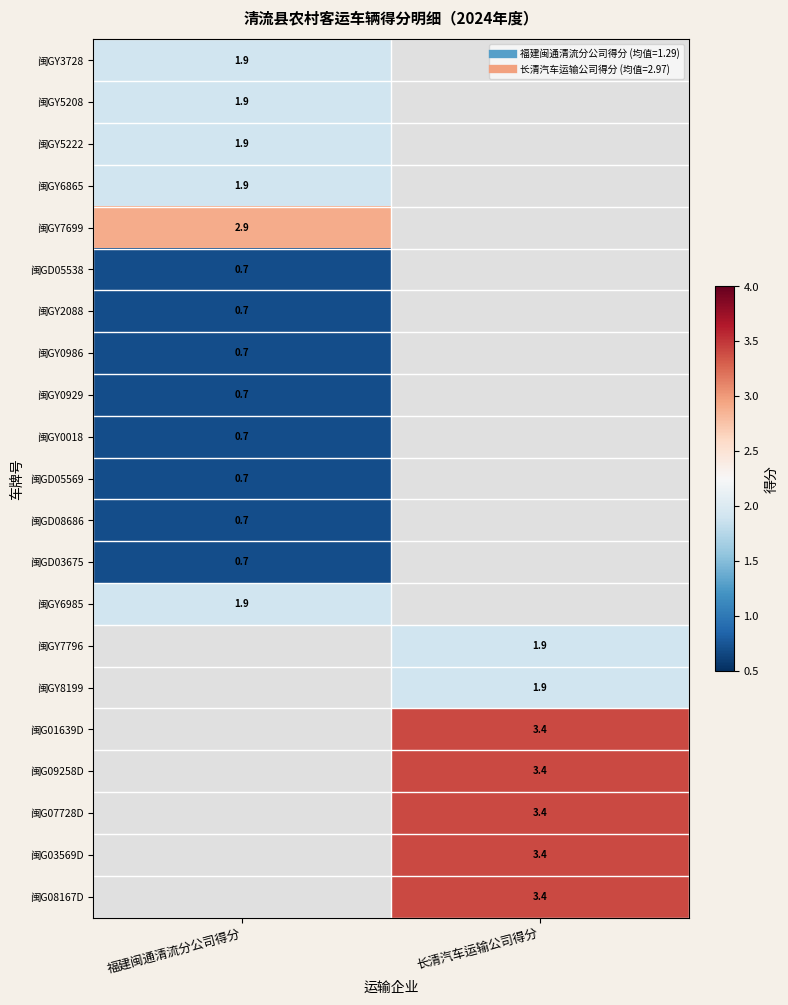

Rank the series at 福建闽通清流分公司得分 from highest to lowest value.

闽GY7699, 闽GY3728, 闽GY5208, 闽GY5222, 闽GY6865, 闽GY6985, 闽GY7796, 闽GY8199, 闽G01639D, 闽G09258D, 闽G07728D, 闽G03569D, 闽G08167D, 闽GD05538, 闽GY2088, 闽GY0986, 闽GY0929, 闽GY0018, 闽GD05569, 闽GD08686, 闽GD03675